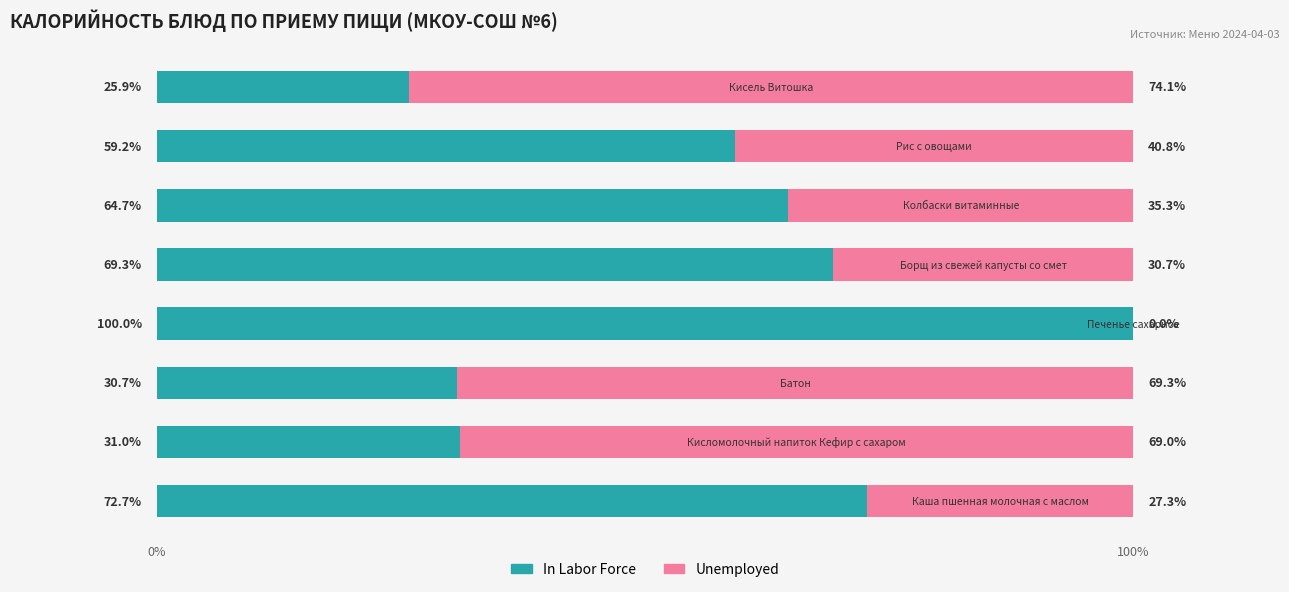

How many categories are shown in the chart?

8